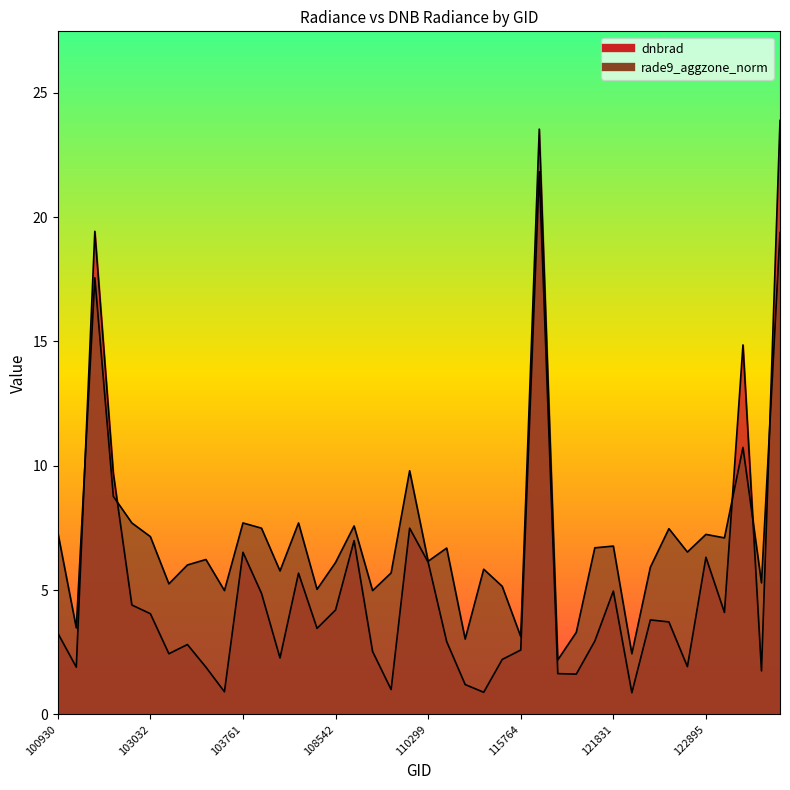

Reading right to left, transcribe all the data shown in this chart.

dnbrad: 23.9	1.8	14.9	4.1	6.3	1.9	3.7	3.8	0.9	5.0	3.0	1.6	1.6	21.8	2.6	2.2	0.9	1.2	2.9	6.1	7.5	1.0	2.5	7.0	4.2	3.5	5.7	2.3	4.9	6.5	0.9	1.9	2.8	2.4	4.0	4.4	9.7	19.4	1.9	3.3
rade9_aggzone_norm: 19.4	5.3	10.7	7.1	7.2	6.5	7.5	5.9	2.4	6.8	6.7	3.3	2.2	23.5	3.1	5.2	5.8	3.0	6.7	6.2	9.8	5.7	5.0	7.6	6.1	5.0	7.7	5.8	7.5	7.7	5.0	6.2	6.0	5.2	7.2	7.7	8.8	17.6	3.5	7.3